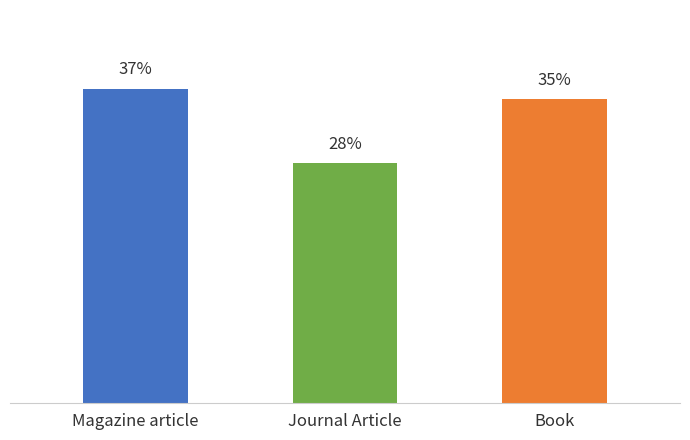

List the labels in order of value, largest first.

Magazine article, Book, Journal Article